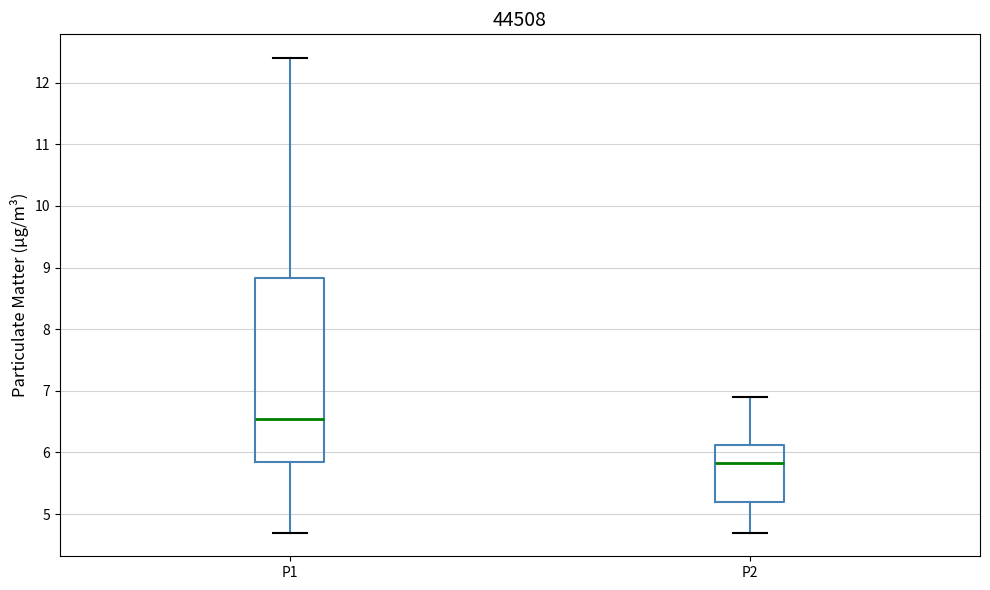

Which box is the tallest, from its lower edge to its upper edge?

P1